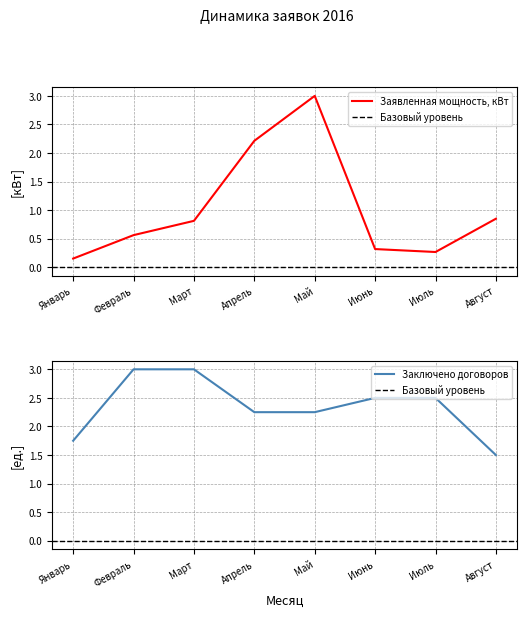

Rank the categories by Заявленная мощность, кВт value from highest to lowest.

Май, Апрель, Август, Март, Февраль, Июнь, Июль, Январь